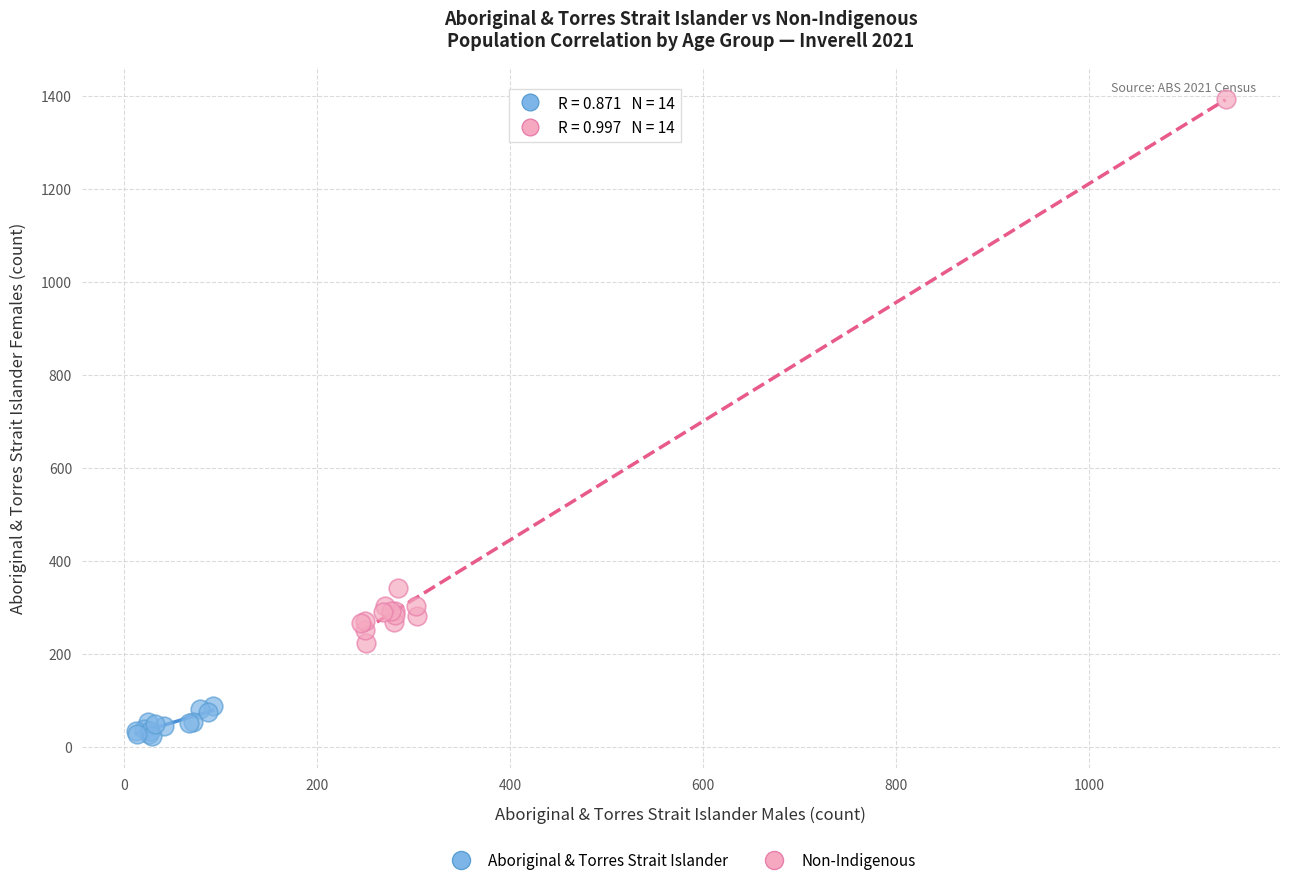

Which series reaches the minimum Y coordinate?

Aboriginal & Torres Strait Islander